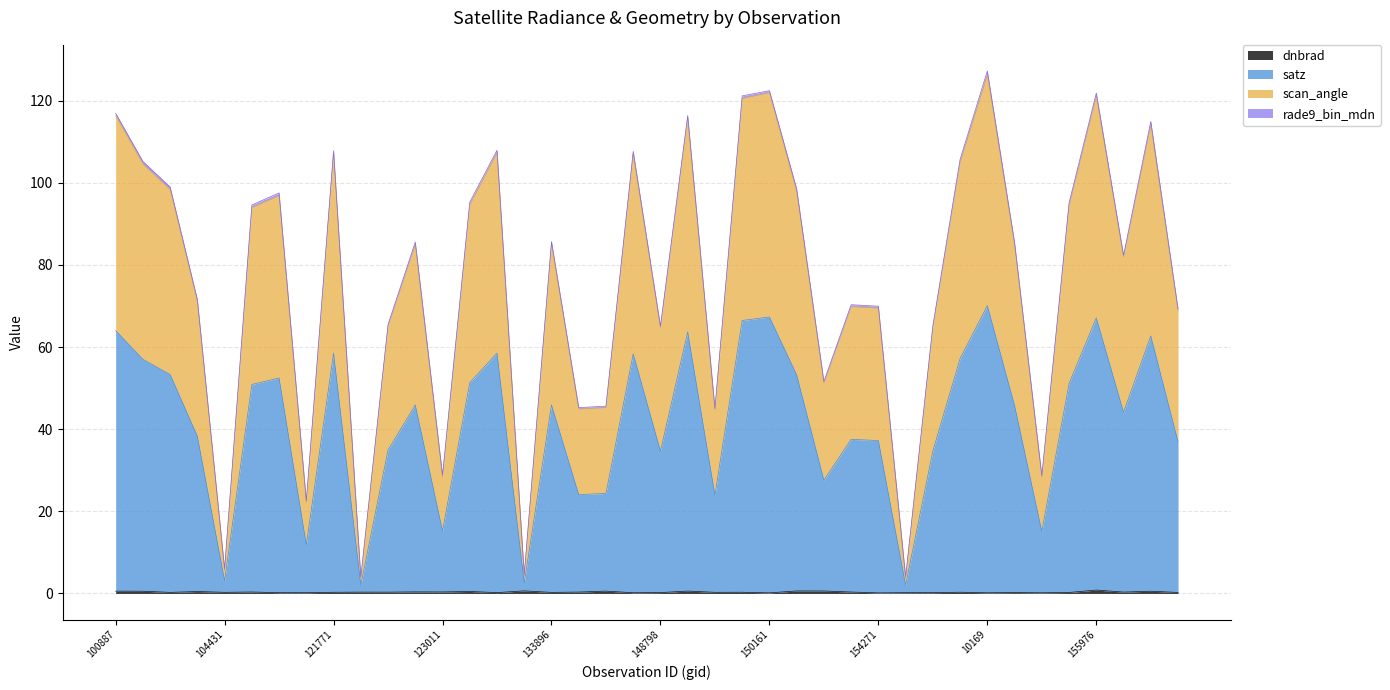

Is it true that dnbrad equals 0.8 at 149210?

False